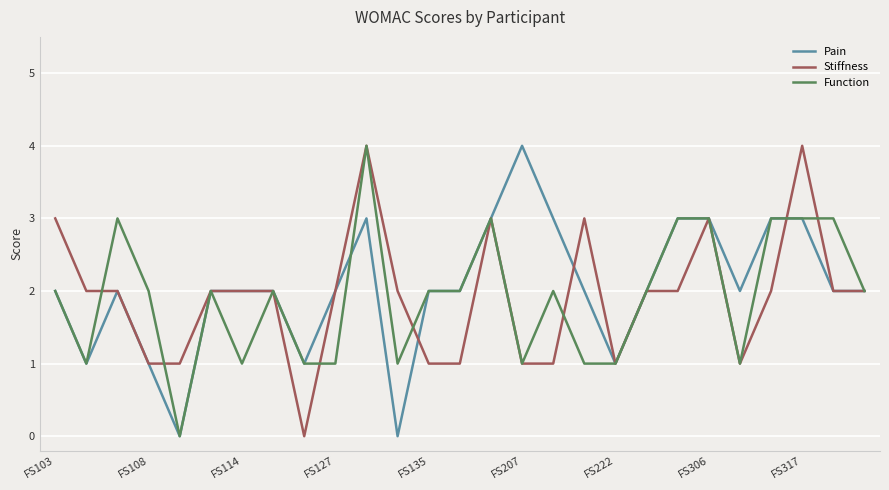

What is the greatest value displayed?

4